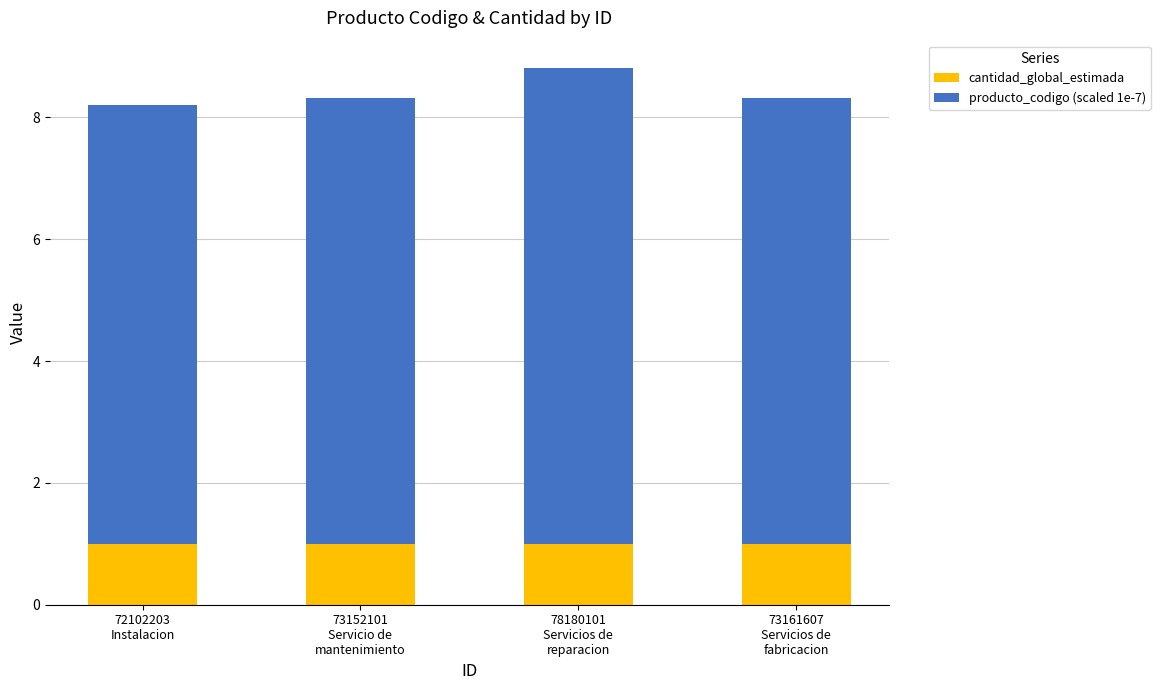

What is the highest value of the cantidad_global_estimada series?

1.0